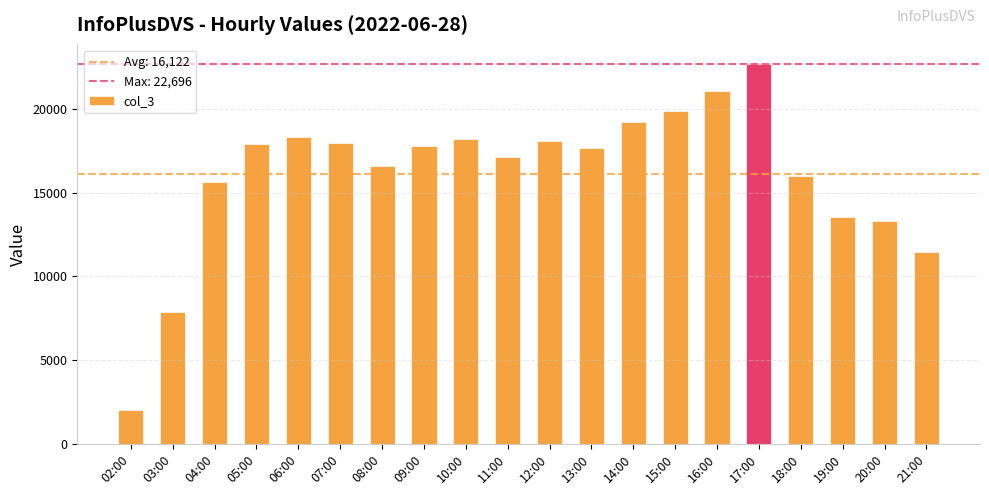

What is the difference between the values at 20:00 and 15:00?

6563